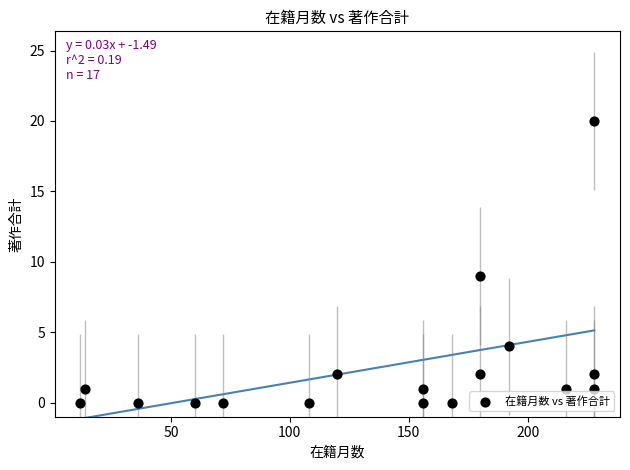

What Y value in the scatter plot is closest to 10?

9